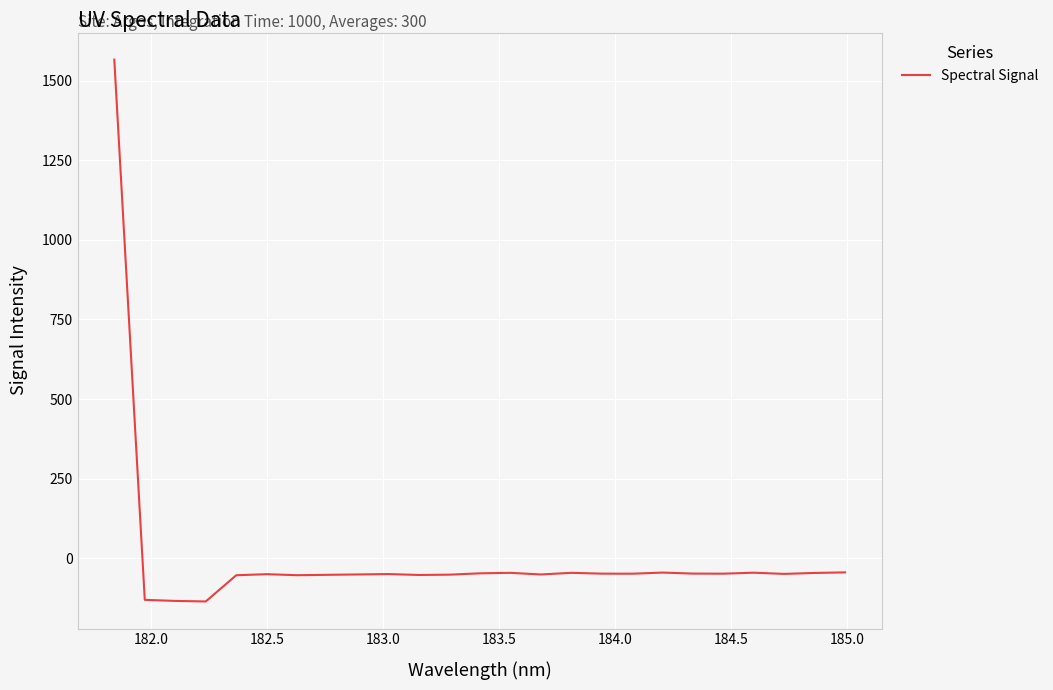

What is the minimum value shown in the chart?

-136.1